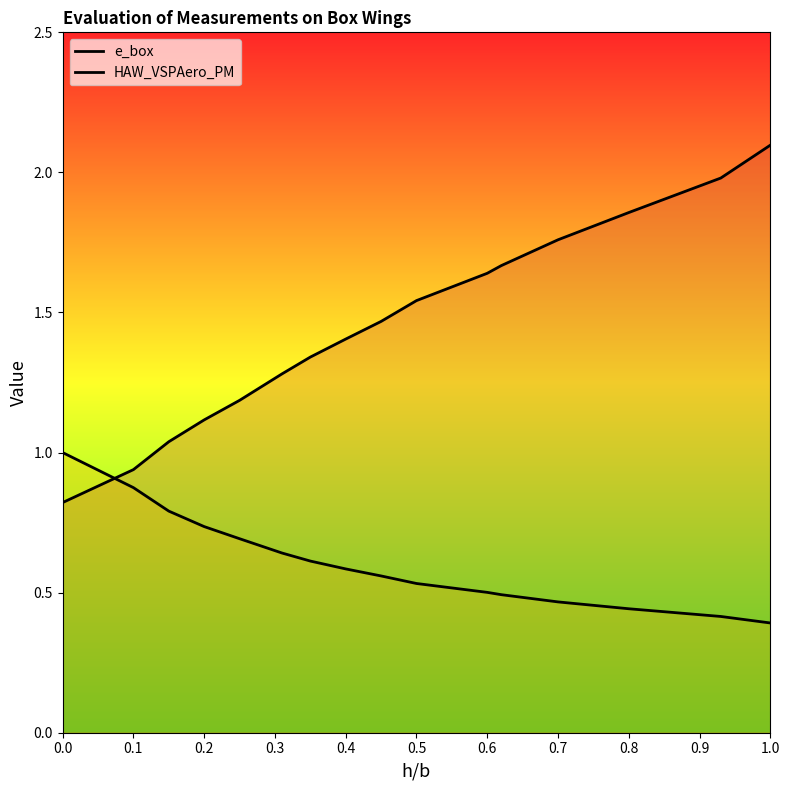

What is the minimum value shown in the chart?

0.4